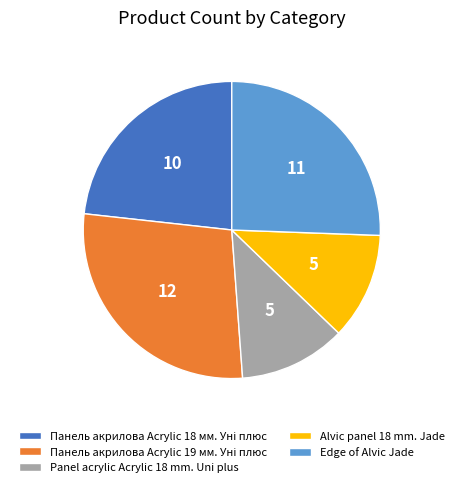

Is Edge of Alvic Jade the majority of the pie?

No